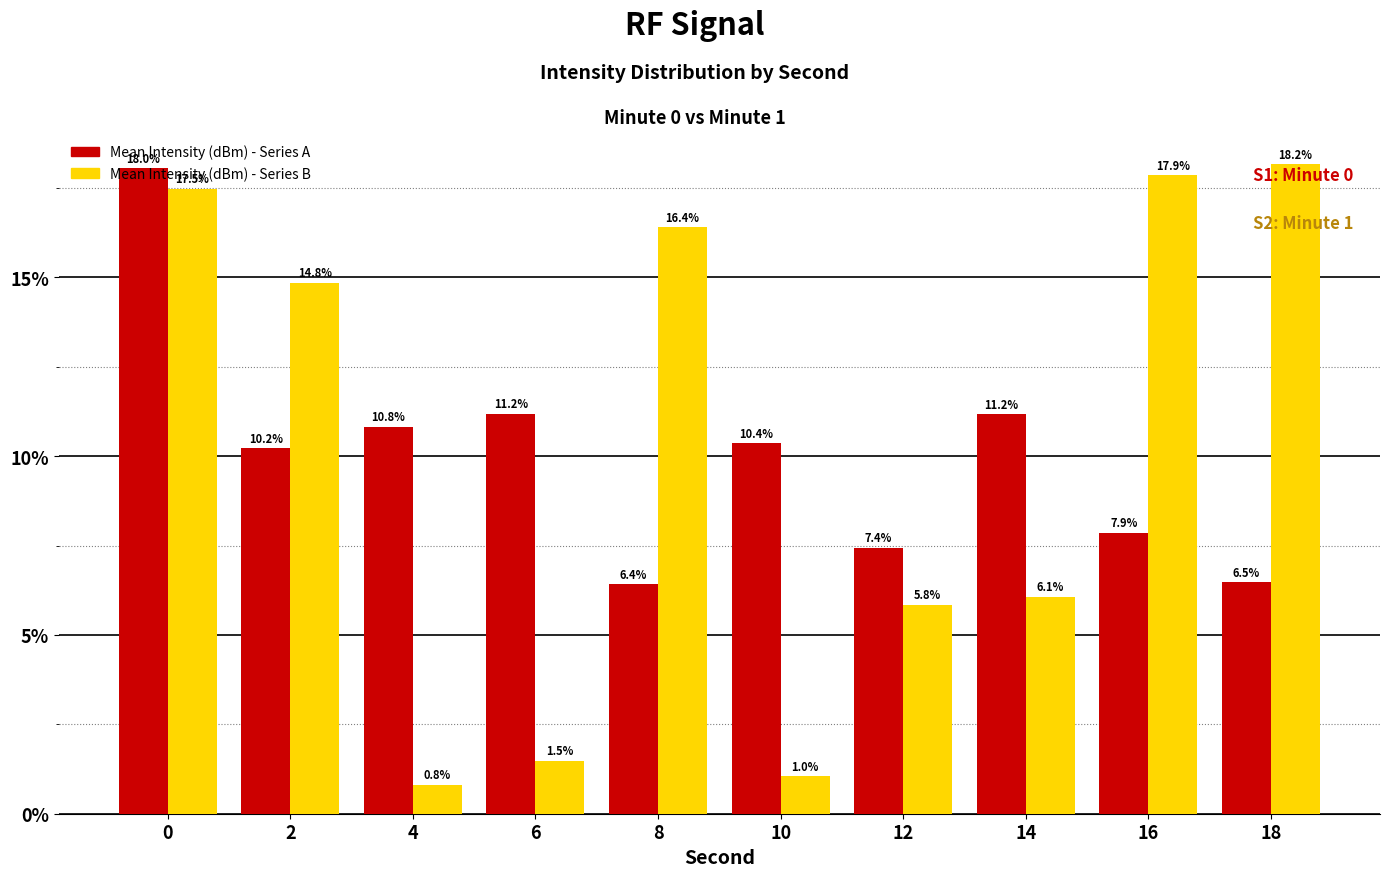

True or false: Mean Intensity (dBm) - Series A has a value of 3.8 at 2.

False